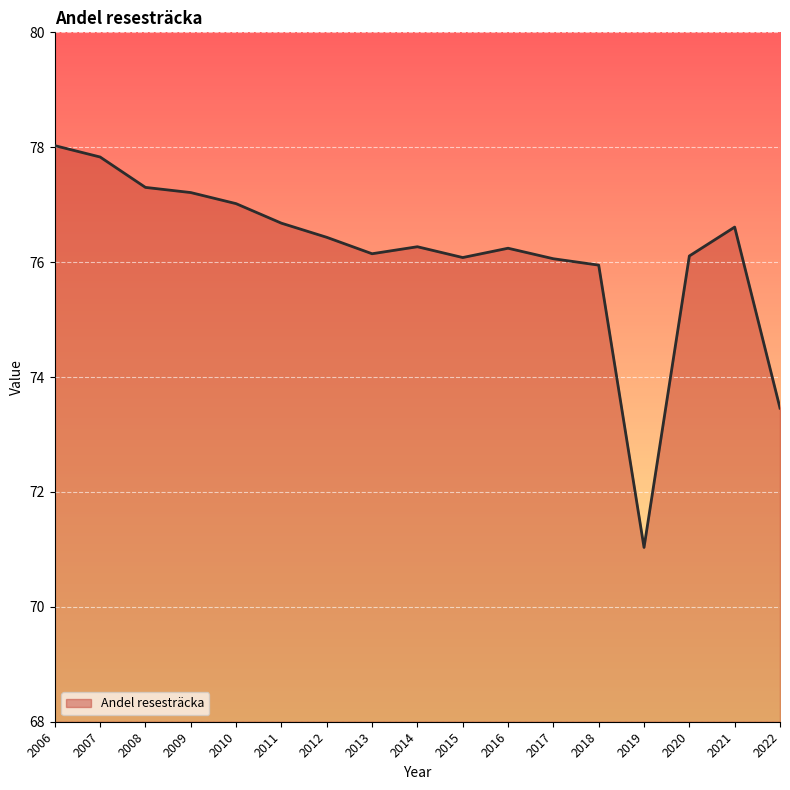

Where is the data nearest to the value 74?

2022